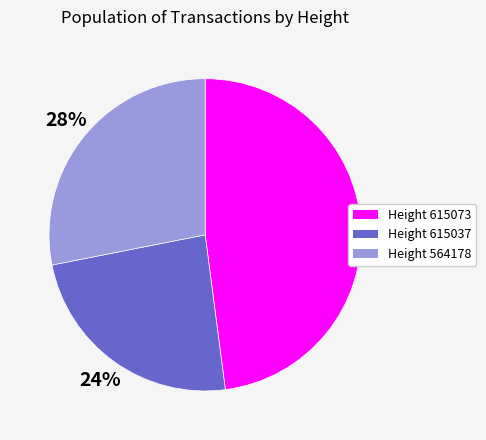

The Height 564178 slice represents 28% of the pie. True or false?

True